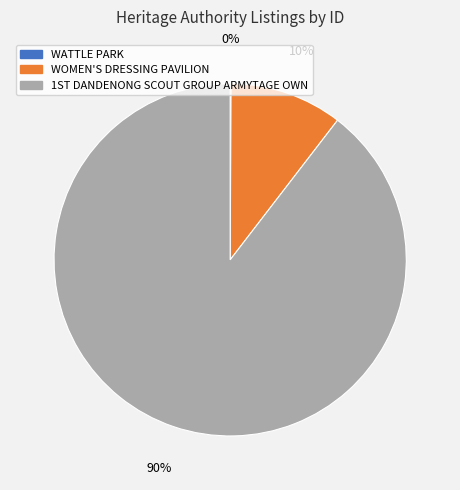

True or false: WOMEN'S DRESSING PAVILION accounts for 20% of the total.

False